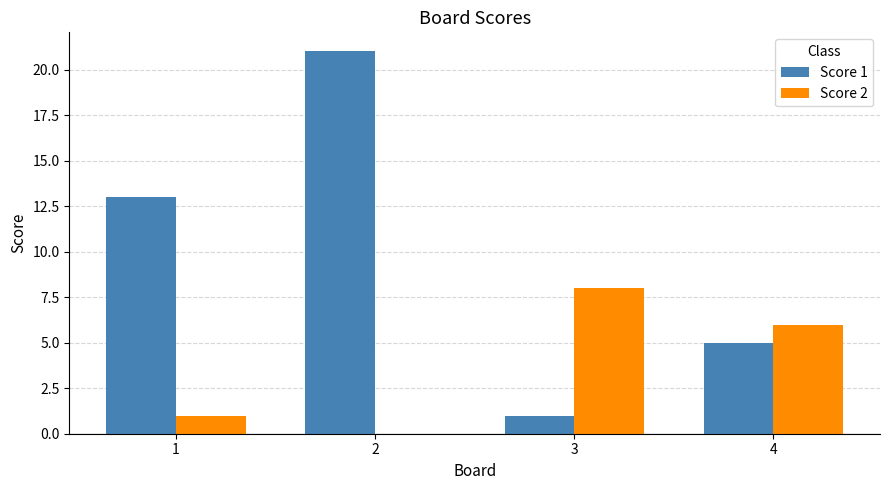

Between 2 and 4, which series saw the biggest shift?

Score 1